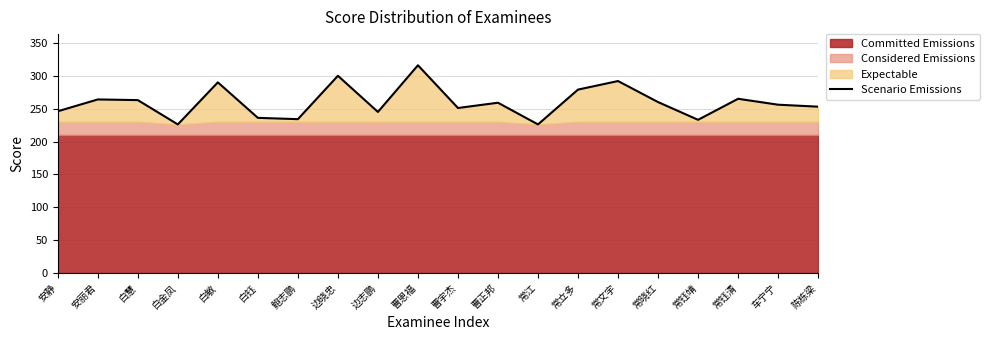

Rank the categories by value from highest to lowest.

曹恩福, 边晓忠, 常文宇, 白敏, 常立多, 常钰清, 安丽君, 白慧, 常晓红, 曹正邦, 车宁宁, 陈栋梁, 曹宇杰, 安静, 边志鹏, 白钰, 鲍志鹏, 常钰靖, 白金凤, 常江